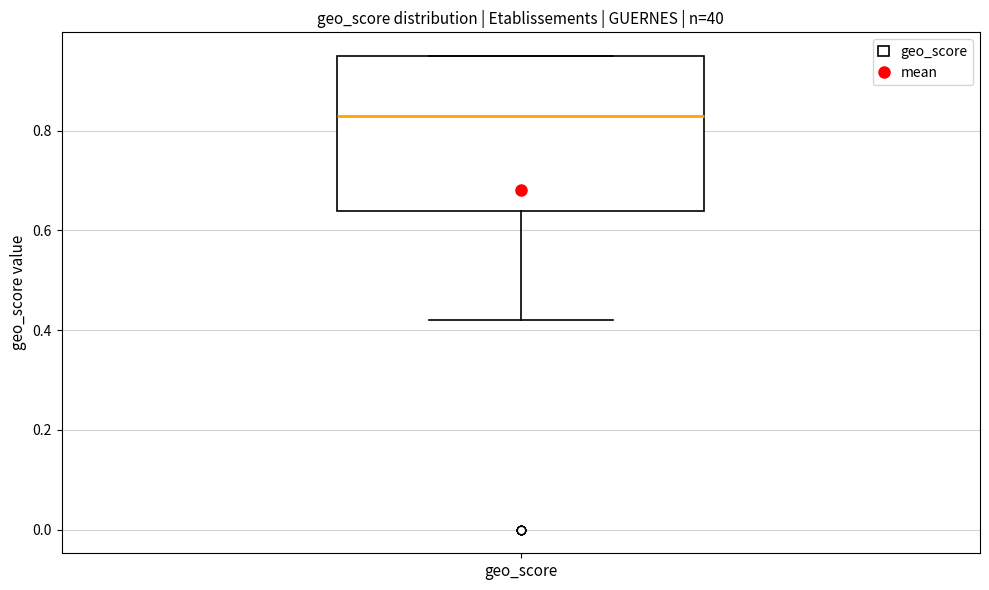

Read this box plot against the y-axis: the position of the median line, the range covered by the box, and the ends of both whiskers. The values are not printed on the chart, so give them approximately, as read against the axis.

median 0.84, box 0.64 to 0.96, whiskers 0.42 to 0.96